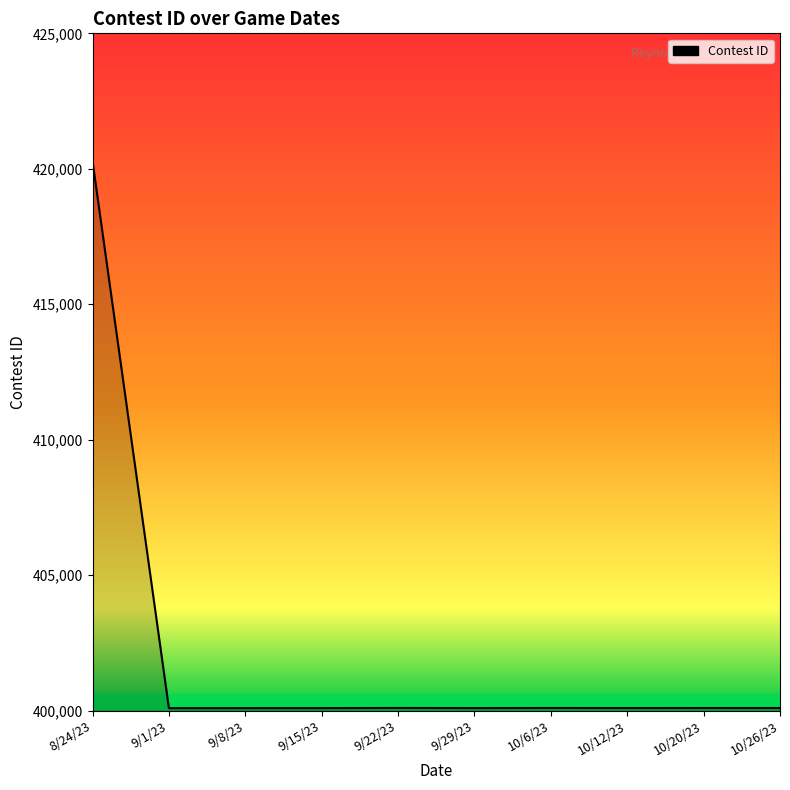

What is the difference between the maximum and minimum values?

20191